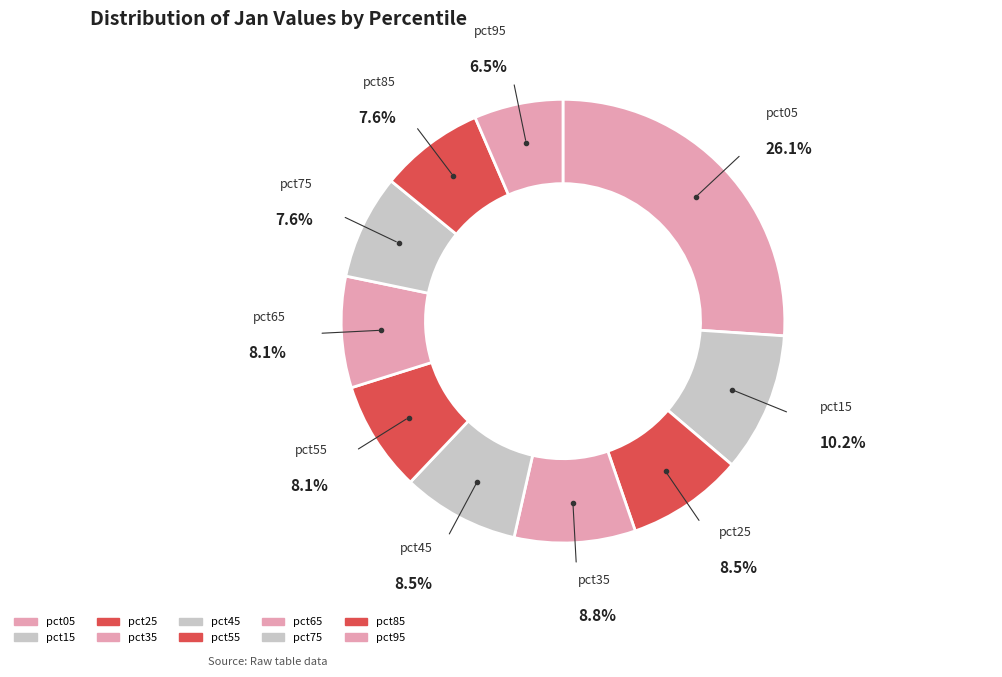

Rank the categories by value from lowest to highest.

pct95, pct85, pct75, pct55, pct65, pct25, pct45, pct35, pct15, pct05